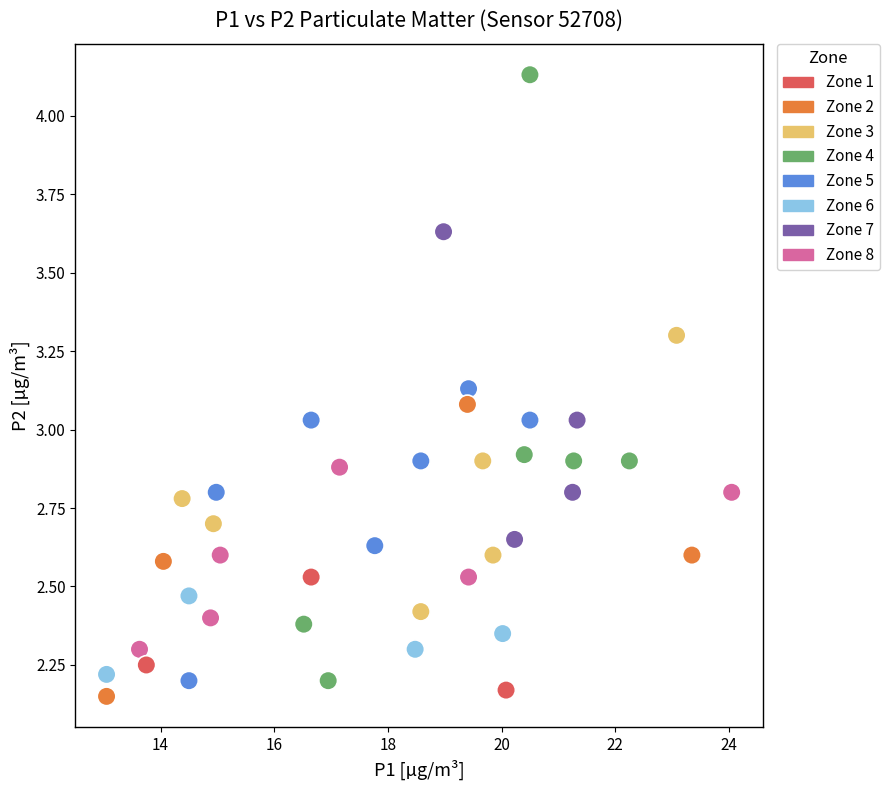

What is the range of X values (max minus min)?

11.0